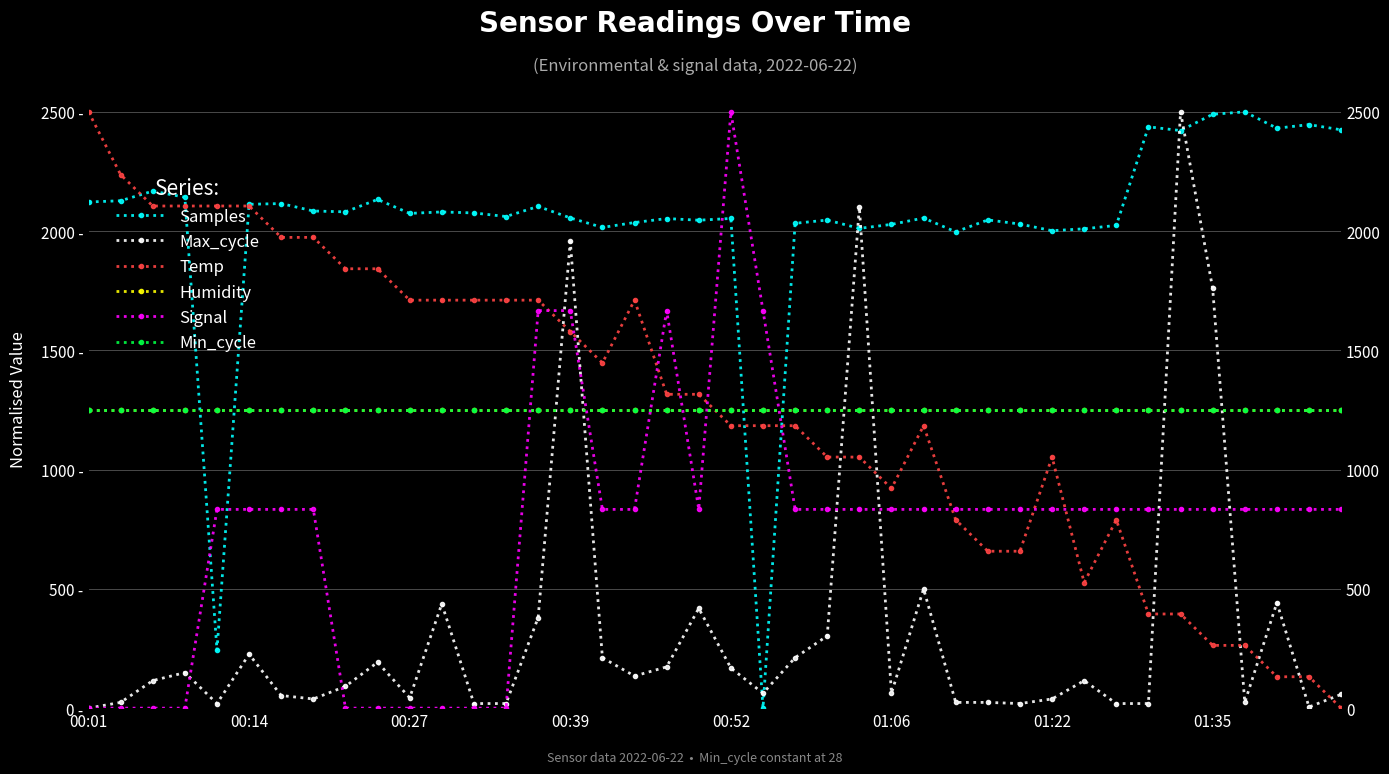

Does the chart display data point markers on the line(s)?

Yes